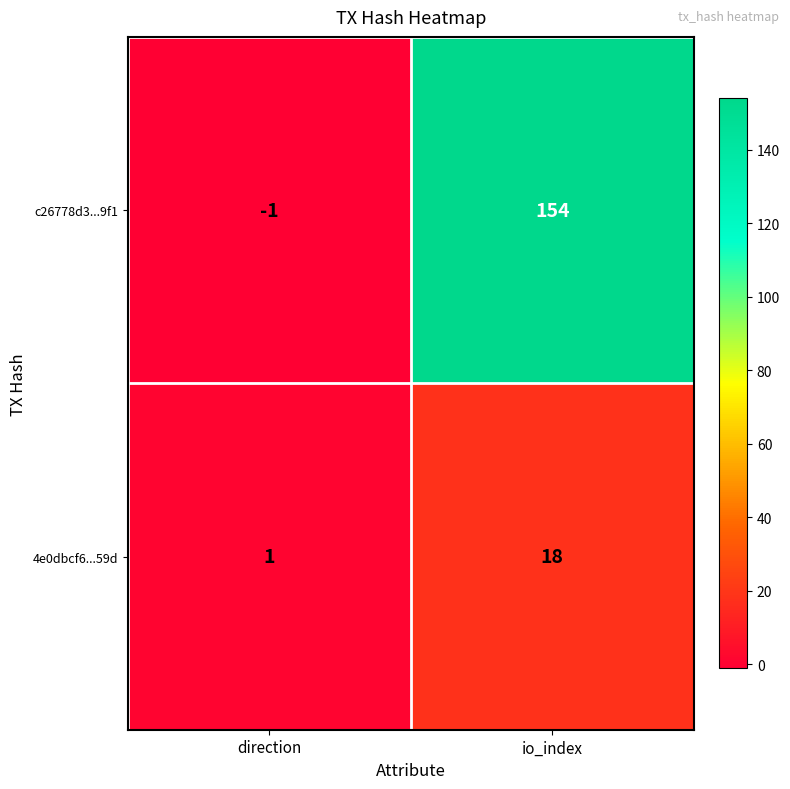

How many categories are shown in the chart?

2